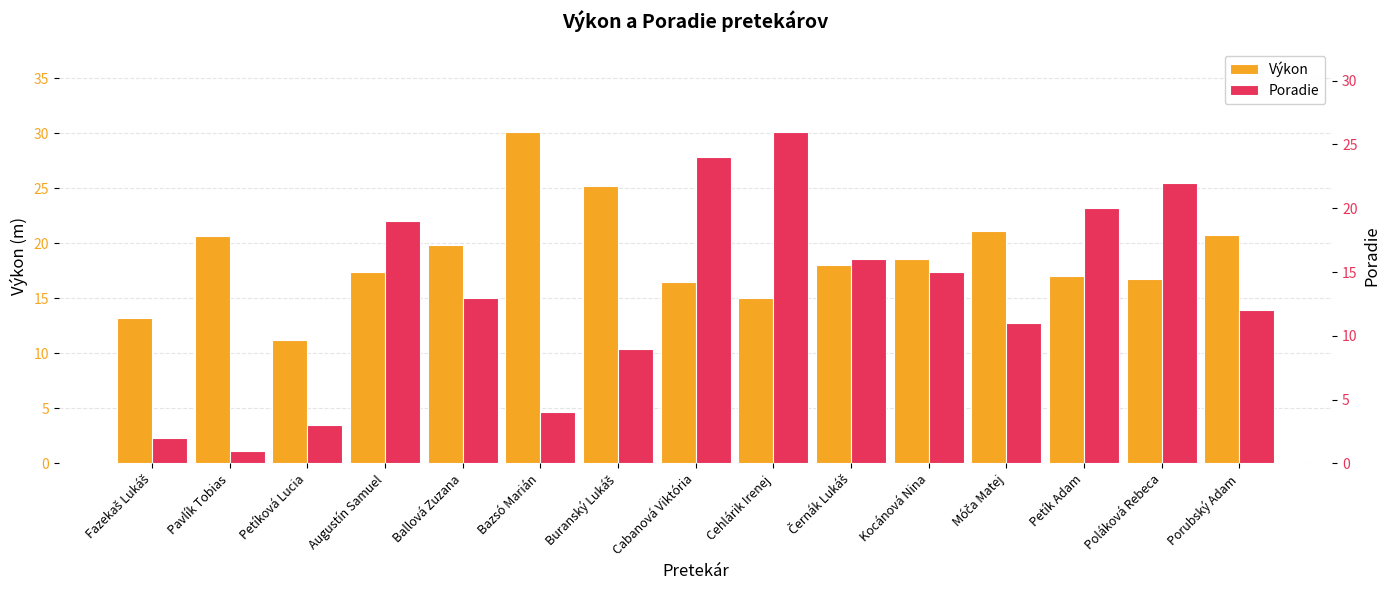

What is the difference between the Výkon values at Petík Adam and Černák Lukáš?

1.1